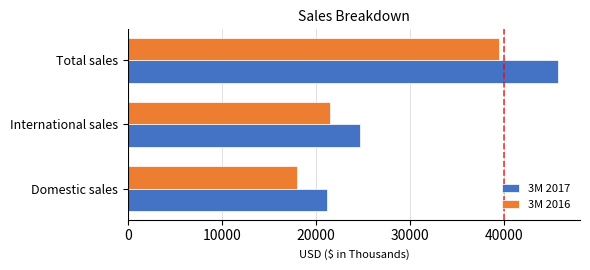

What is the sum of the 3M 2016 values at International sales and Domestic sales?

39441